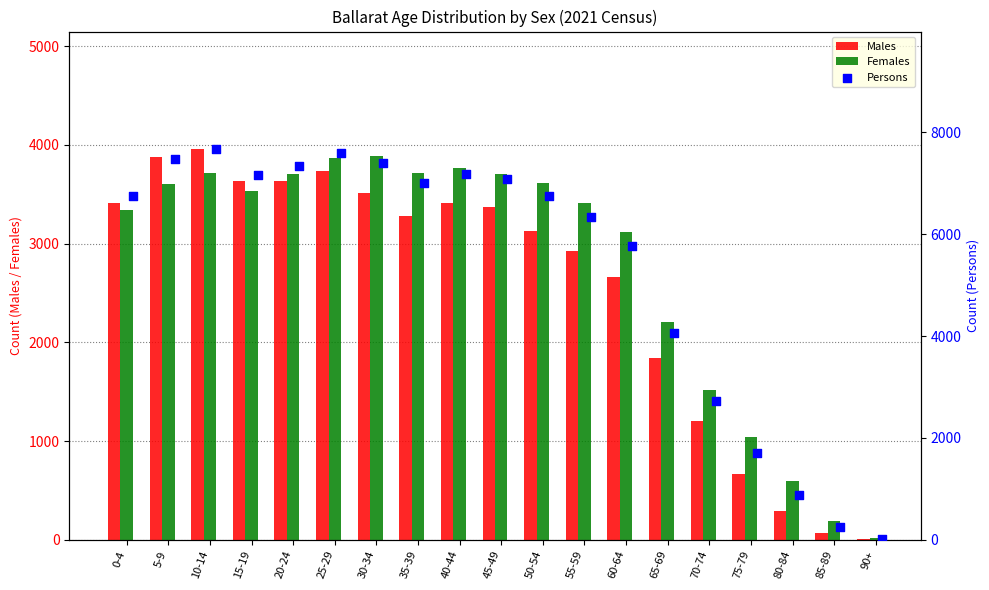

Which series has the largest Y range (max minus min)?

Persons